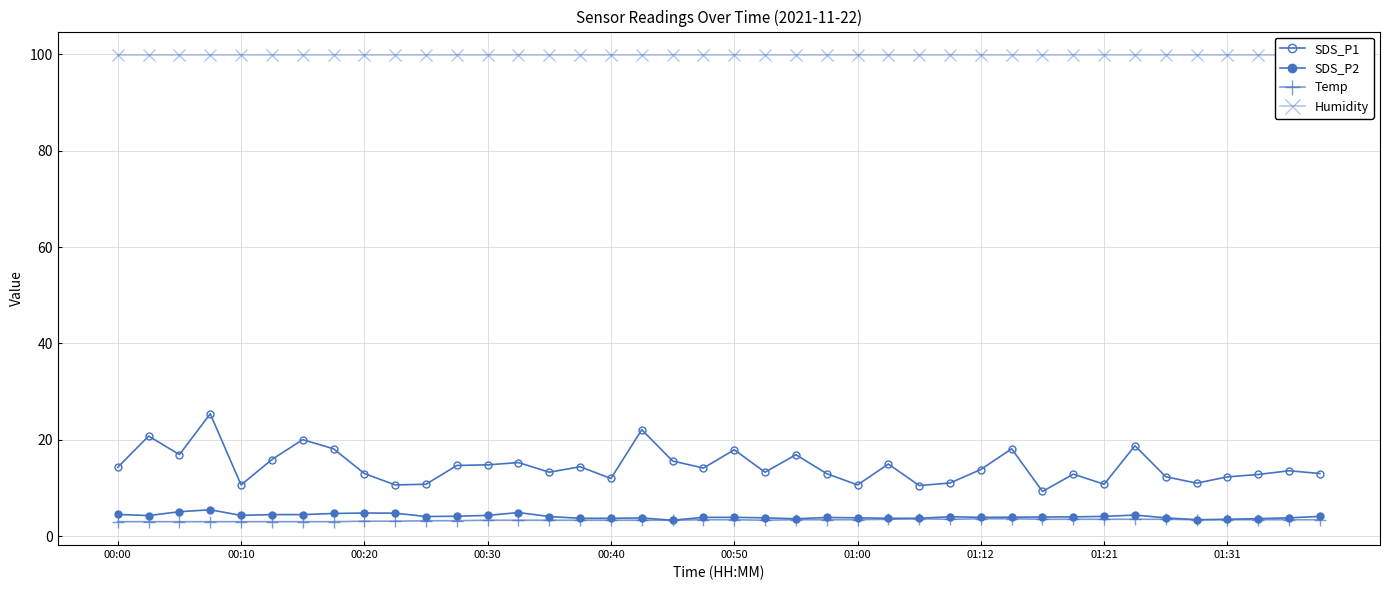

How many data points in SDS_P1 are less than 13?

15